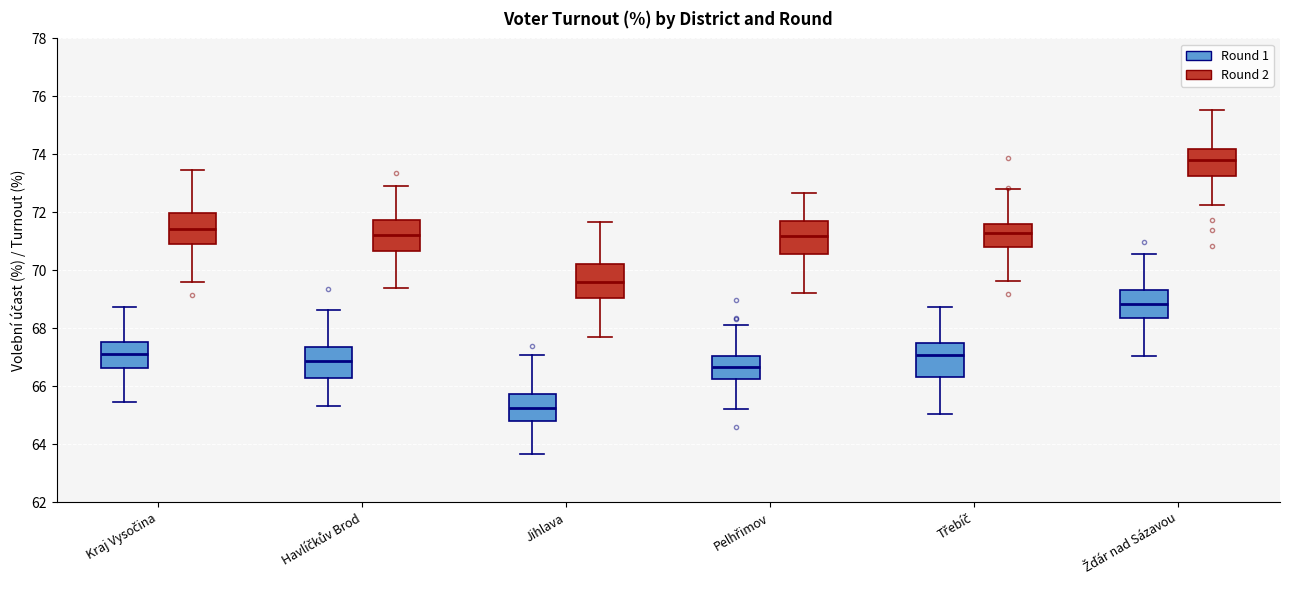

Which box's median line is the lowest?

Jihlava (Round 1)